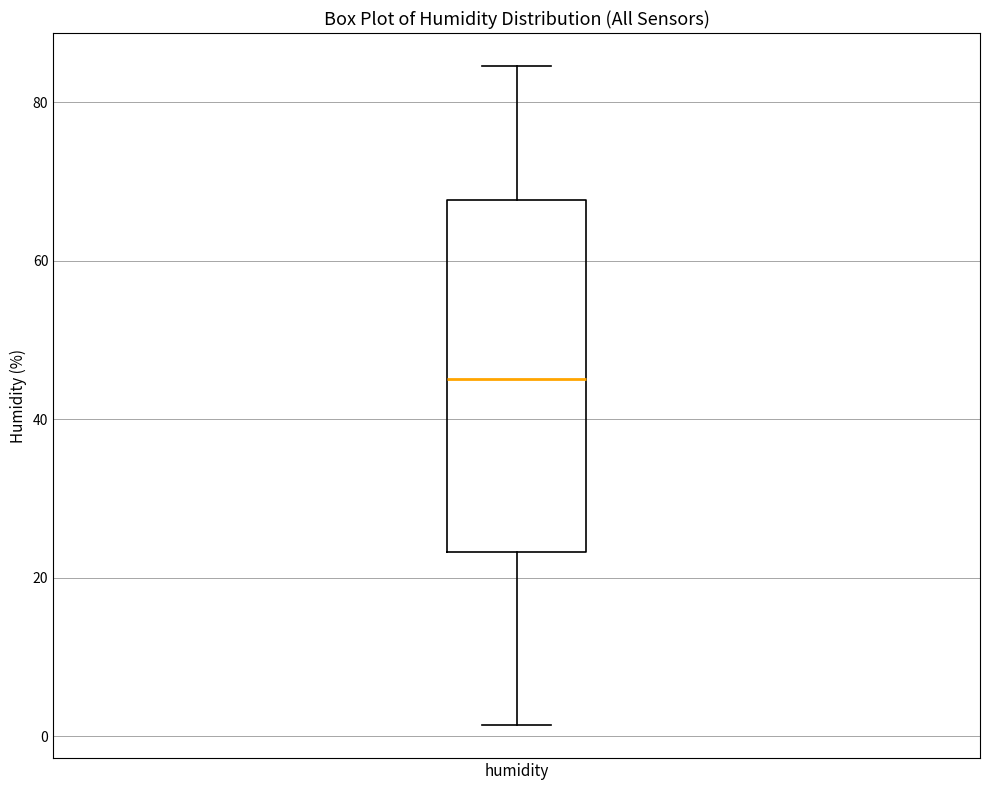

Read this box plot against the y-axis: the position of the median line, the range covered by the box, and the ends of both whiskers. The values are not printed on the chart, so give them approximately, as read against the axis.

median 46, box 24 to 68, whiskers 2 to 84